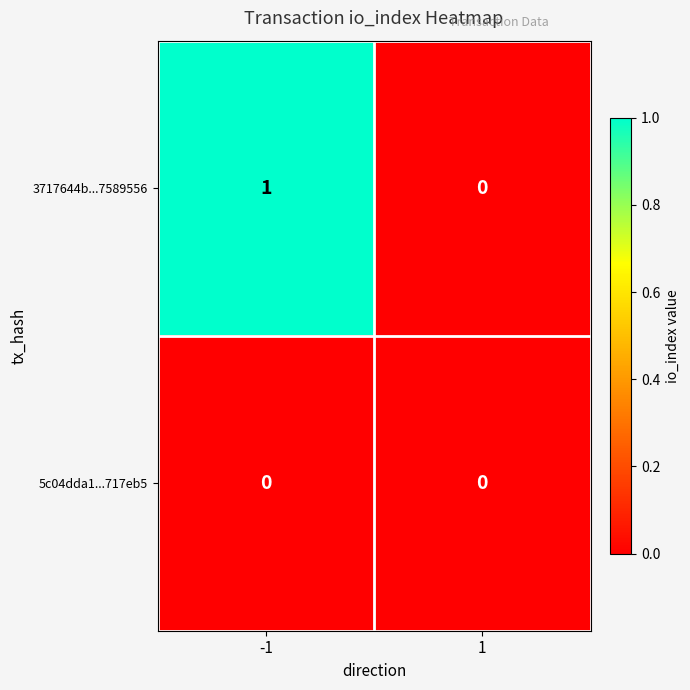

Reading left to right, what are all the values shown in this chart?

3717644b...7589556: -1=1	1=0
5c04dda1...717eb5: -1=0	1=0